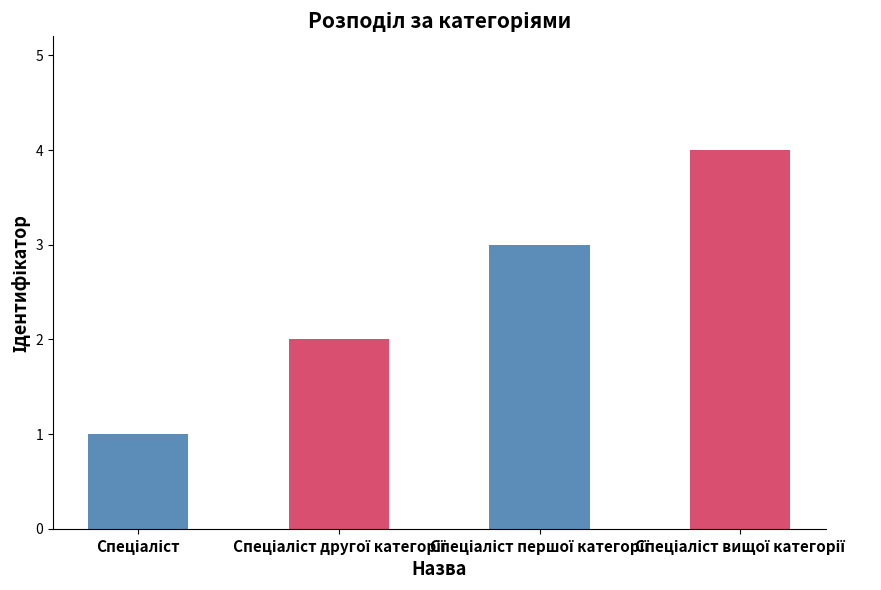

What is the maximum value shown in the chart?

4